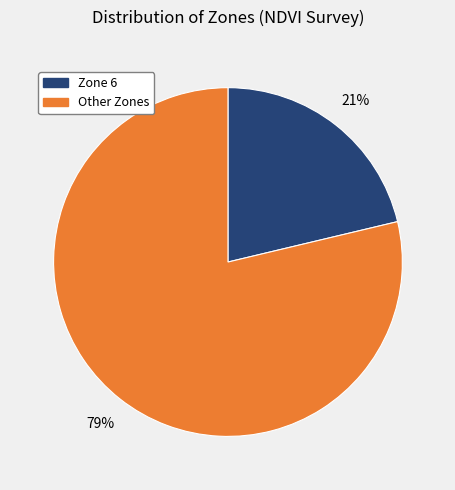

To the nearest percent, what is the average slice percentage?

50%